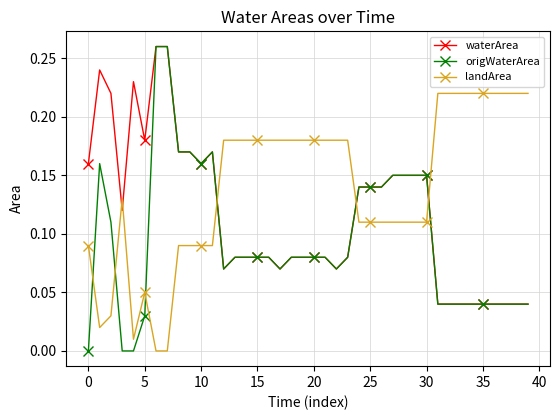

Which series has the largest range (max minus min)?

origWaterArea